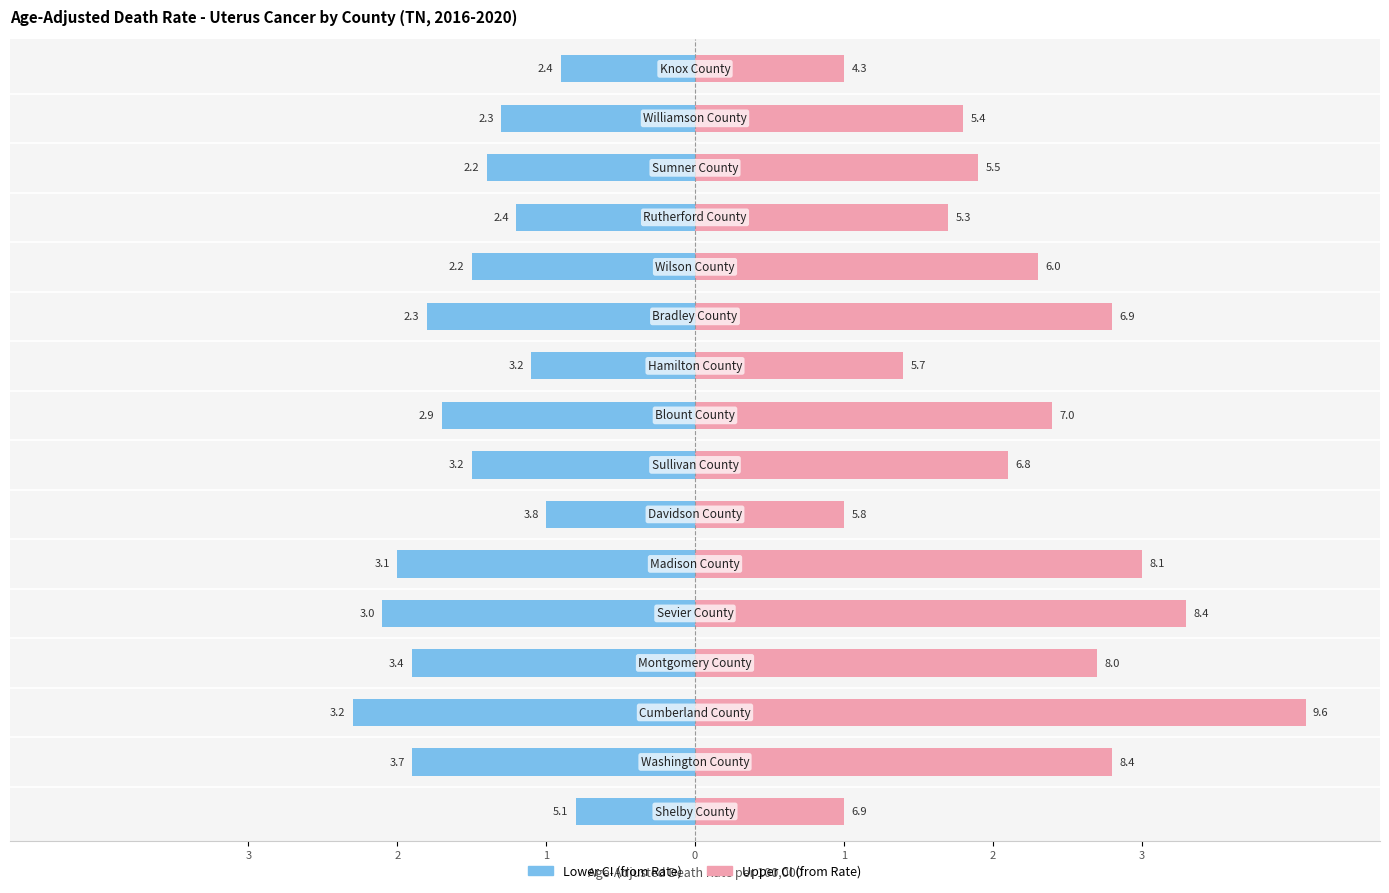

At which label does Rate first exceed 4?

Shelby County